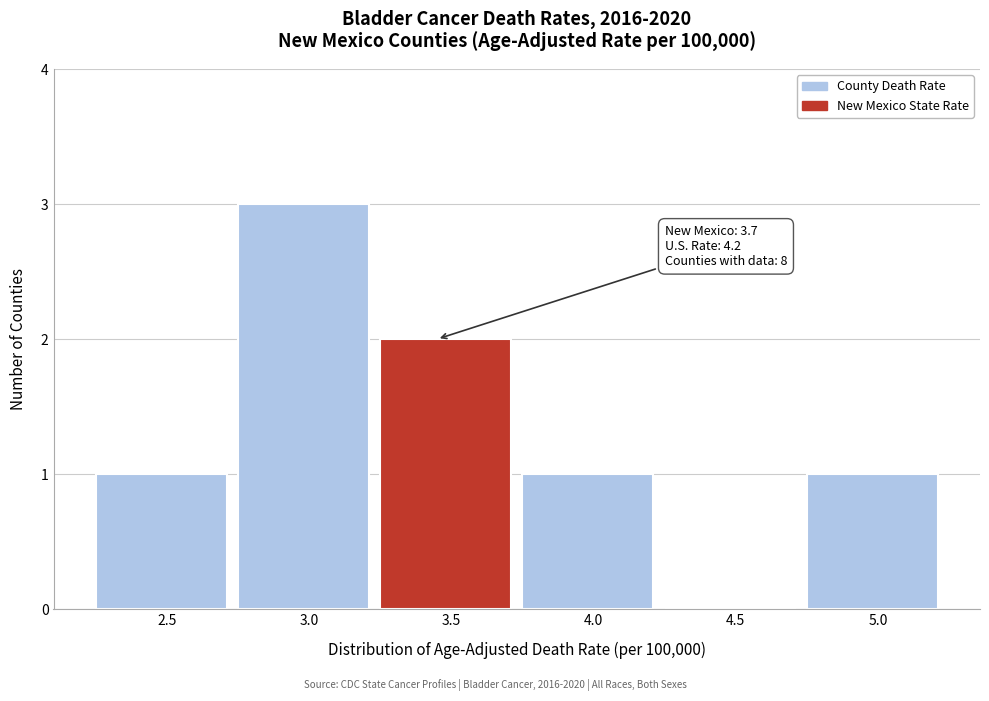

Reading left to right, extract all data points from this chart.

2.5=1	3.0=3	3.5=2	4.0=1	4.5=0	5.0=1